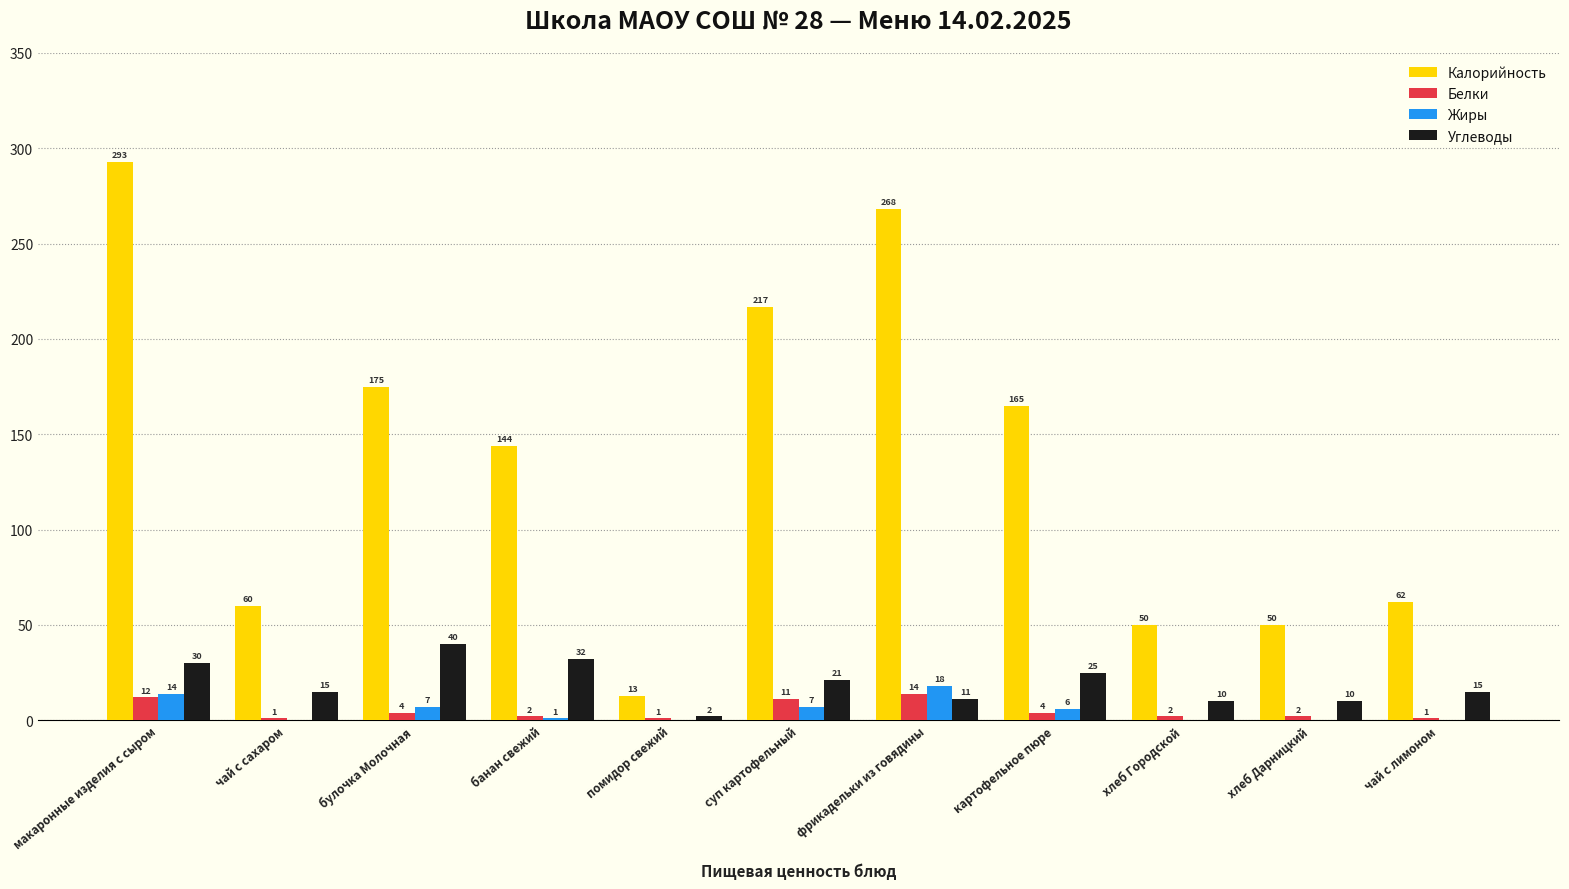

Reading right to left, extract all data points from this chart.

Калорийность: 62	50	50	165	268	217	13	144	175	60	293
Белки: 1	2	2	4	14	11	1	2	4	1	12
Жиры: 0	0	0	6	18	7	0	1	7	0	14
Углеводы: 15	10	10	25	11	21	2	32	40	15	30